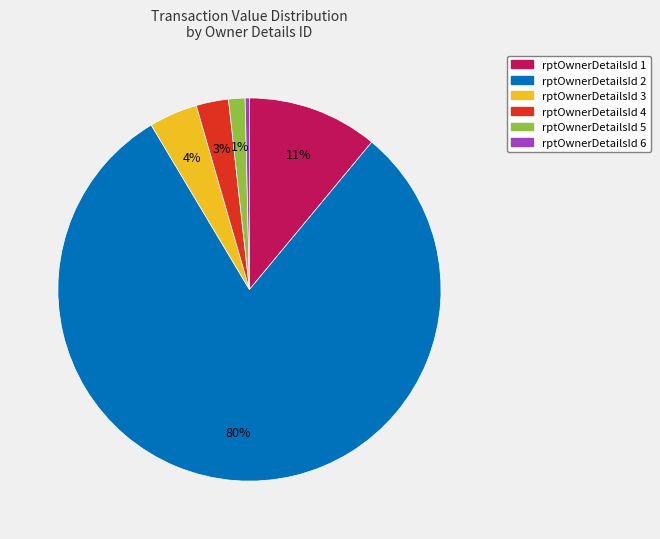

Is there any slice that represents more than half of the pie?

Yes